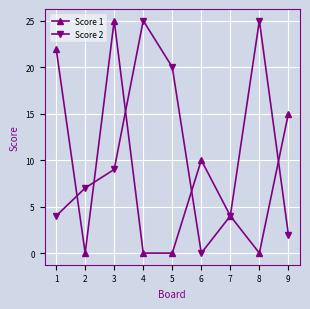

Reading left to right, what are all the values shown in this chart?

Score 1: 22	0	25	0	0	10	4	0	15
Score 2: 4	7	9	25	20	0	4	25	2